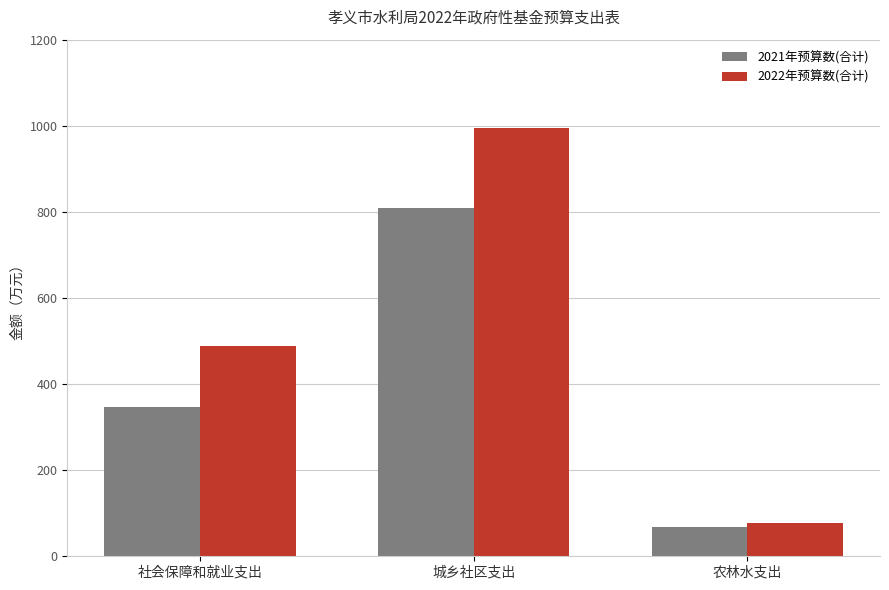

Which series has the largest range (max minus min)?

2022年预算数(合计)